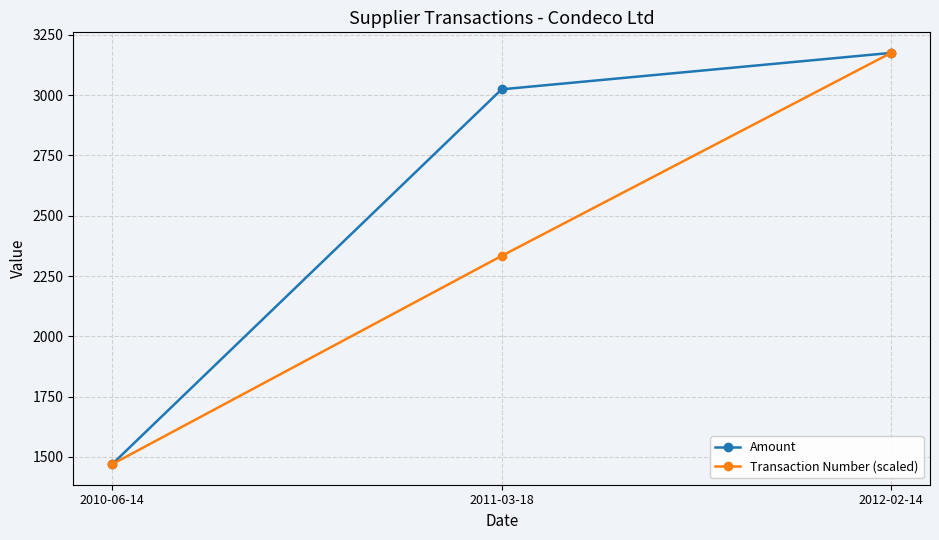

The value of Amount at 2010-06-14 is 877.5. True or false?

False